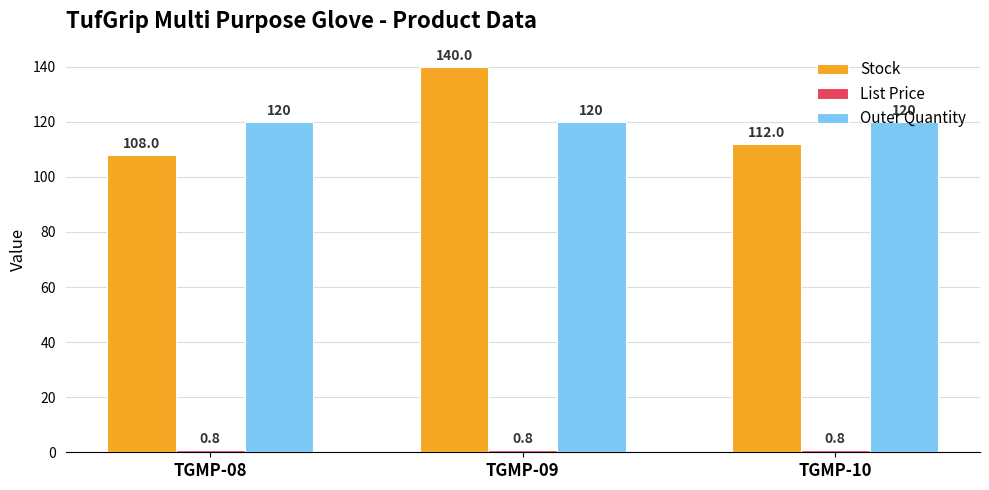

What is the approximate value of Outer Quantity at TGMP-10?

120.0